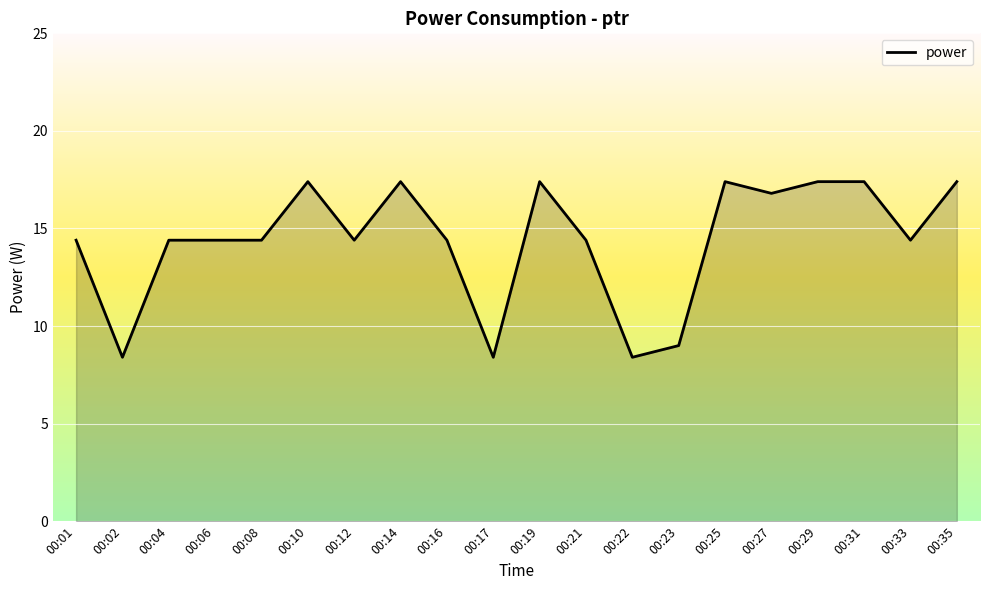

Where does the data first go above 14?

00:01